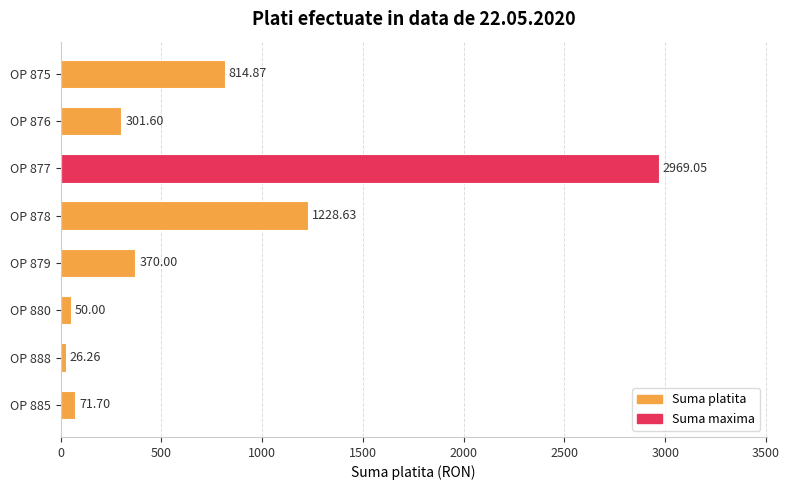

List the labels in order of value, smallest first.

OP 888, OP 880, OP 885, OP 876, OP 879, OP 875, OP 878, OP 877